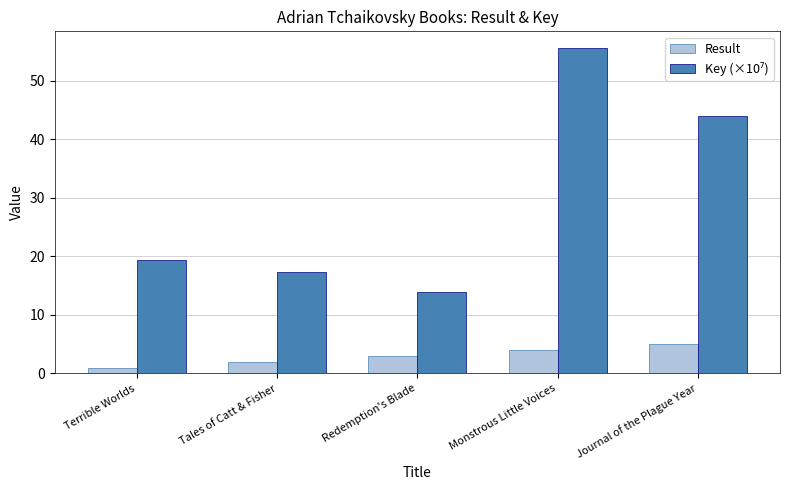

True or false: Result has a value of 3.0 at Journal of the Plague Year.

False